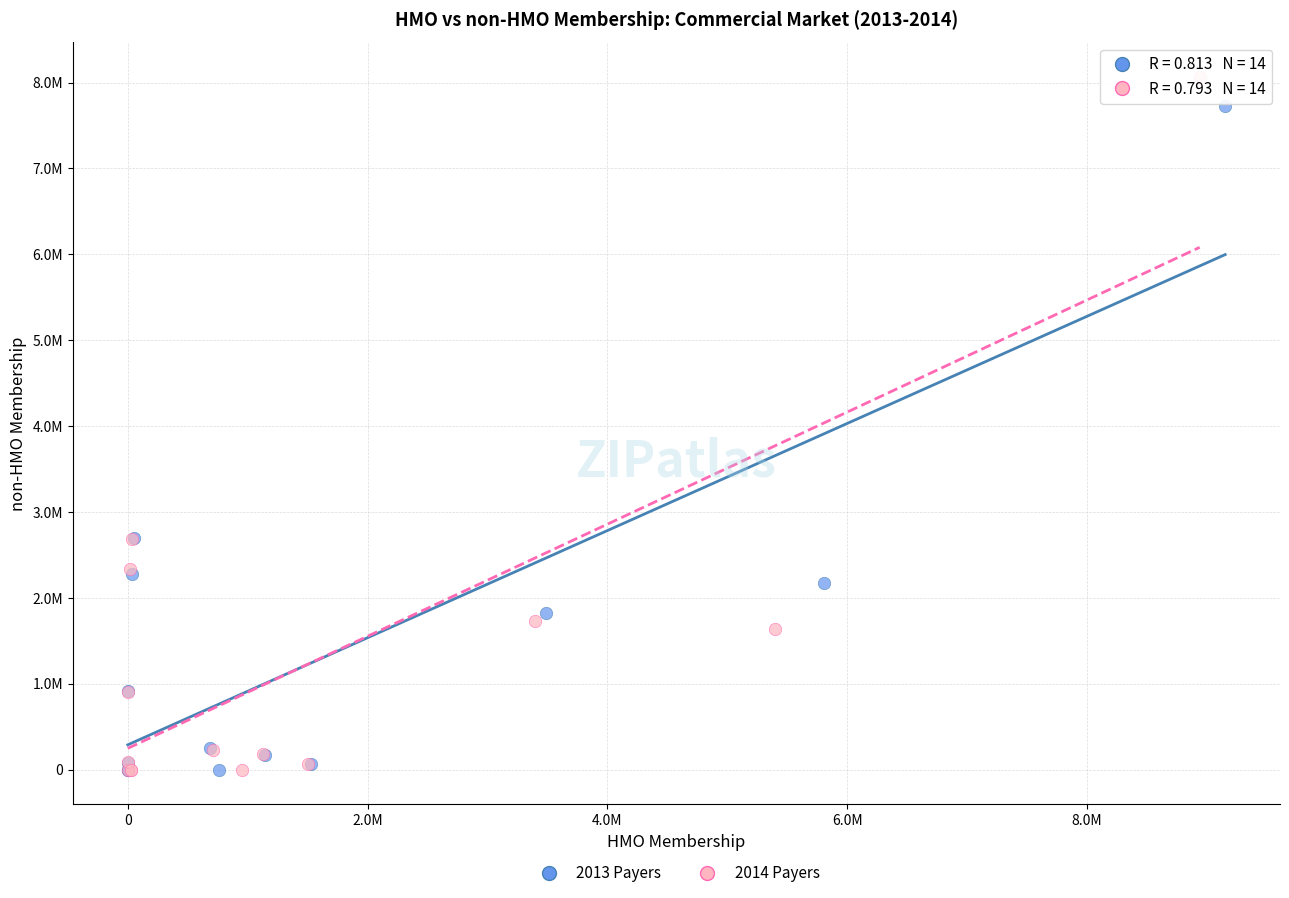

Which series reaches the maximum Y coordinate?

2014 Payers